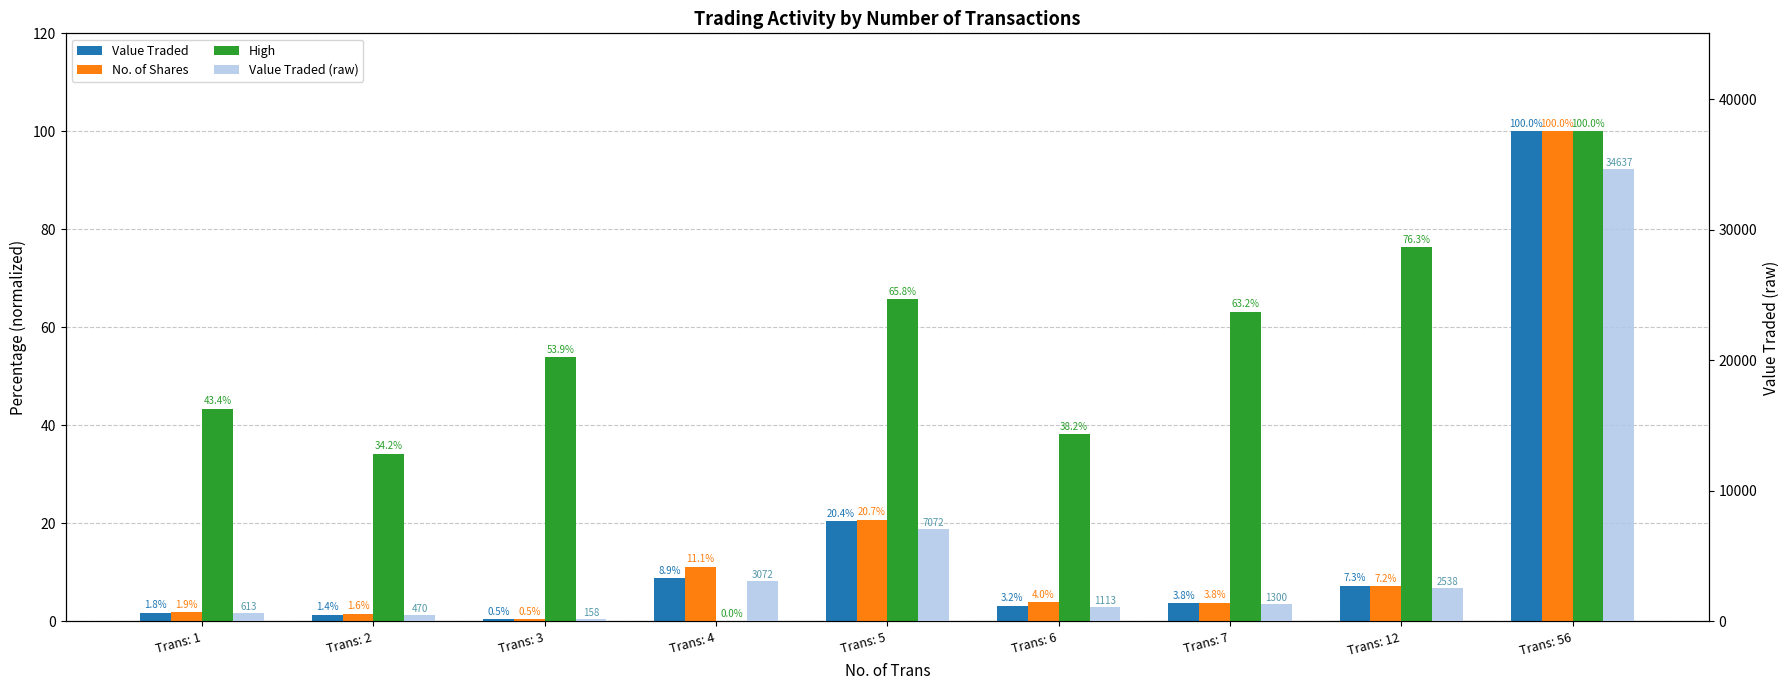

Read the Value Traded value at Trans: 7.

3.8